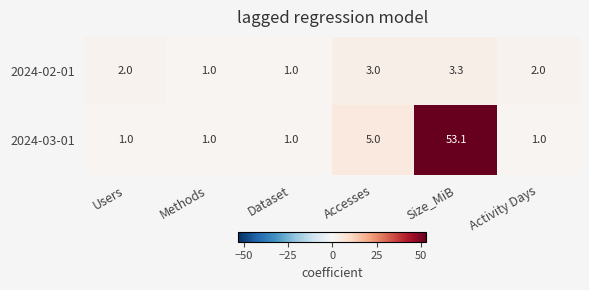

Reading right to left, extract all data points from this chart.

2024-02-01: 2.0	3.3	3.0	1.0	1.0	2.0
2024-03-01: 1.0	53.1	5.0	1.0	1.0	1.0